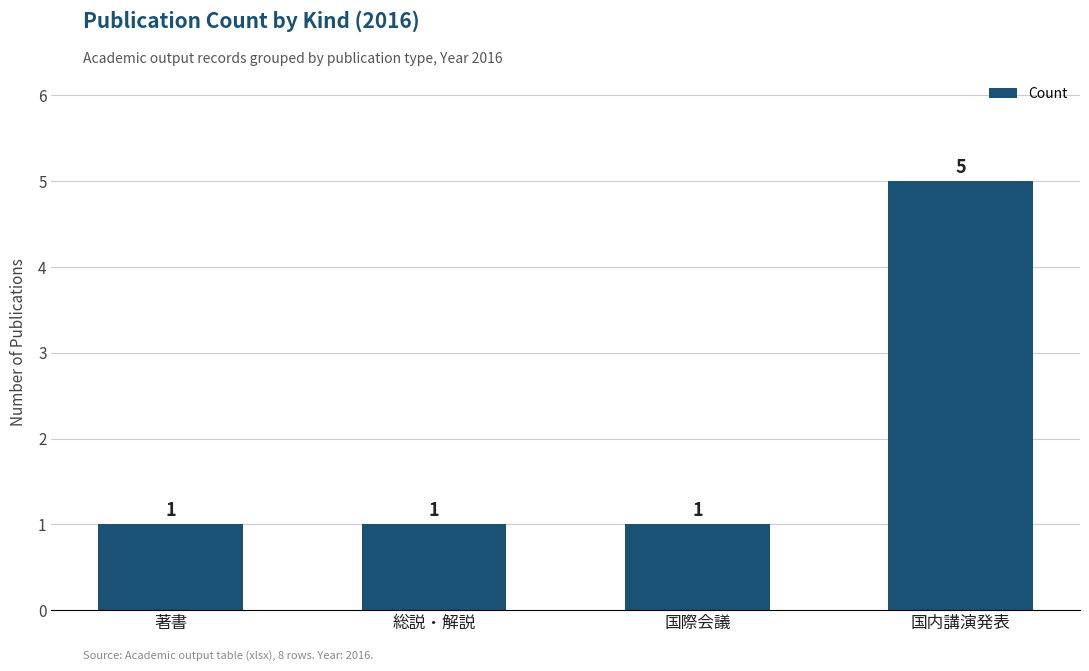

What is the maximum value shown in the chart?

5